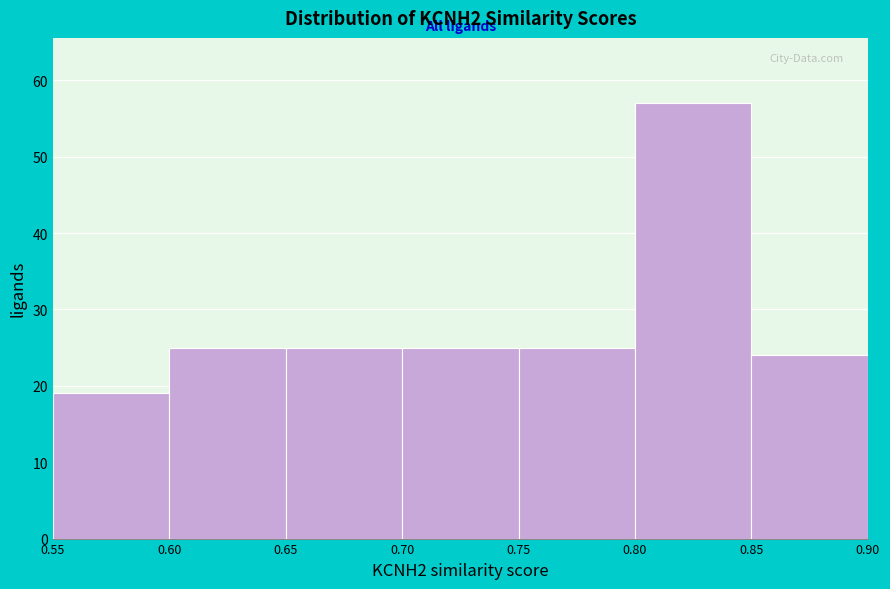

How tall is the bar that spans 0.70 to 0.75 on the x-axis? The values are not printed on the chart, so give them approximately, as read against the axis.

25